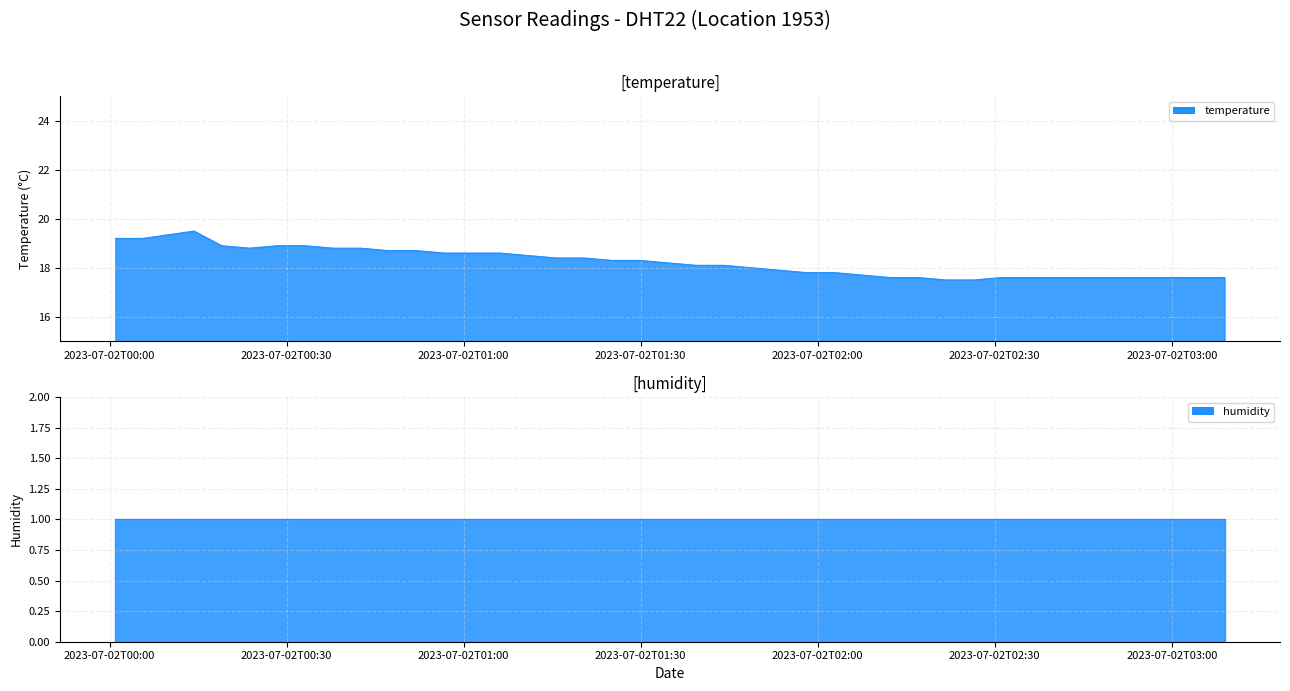

Reading left to right, what are all the values shown in this chart?

19.2	19.2	19.5	18.9	18.8	18.9	18.9	18.8	18.8	18.7	18.7	18.6	18.6	18.6	18.5	18.4	18.4	18.3	18.3	18.2	18.1	18.1	18.0	17.9	17.8	17.8	17.7	17.6	17.6	17.5	17.5	17.6	17.6	17.6	17.6	17.6	17.6	17.6	17.6	17.6